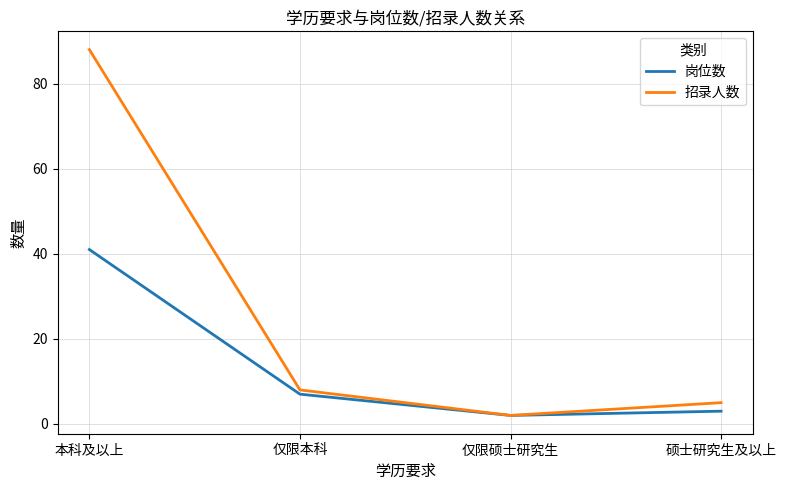

List the series in order of their peak value, lowest first.

岗位数, 招录人数